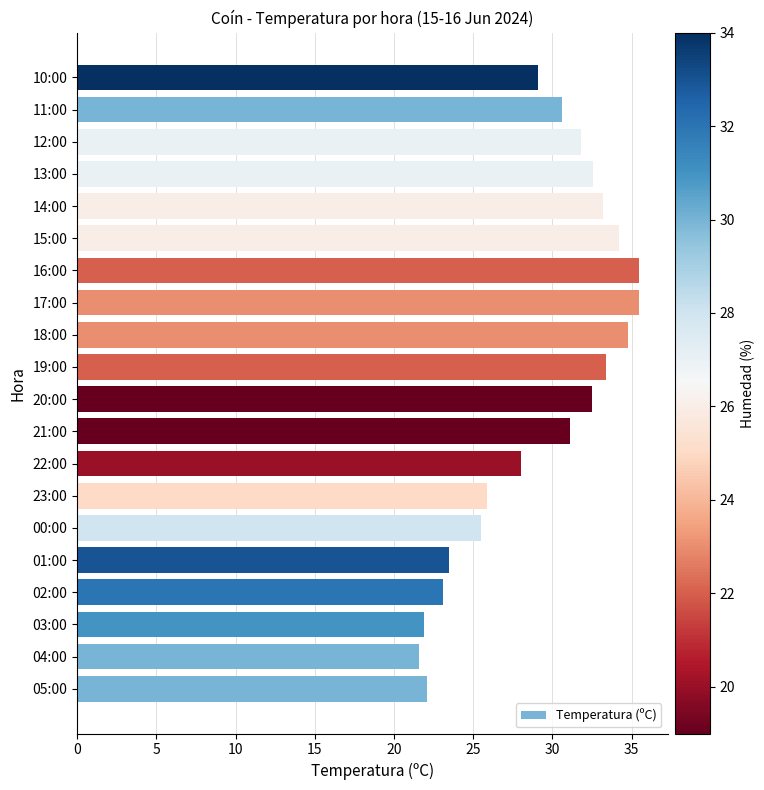

Between 21:00 and 17:00, which is larger?

17:00